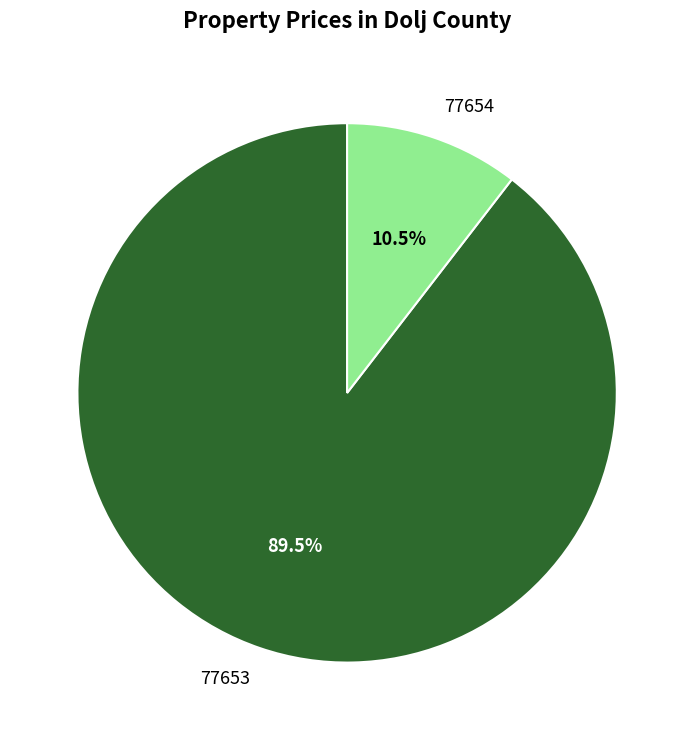

Rank the categories by value from lowest to highest.

77654, 77653